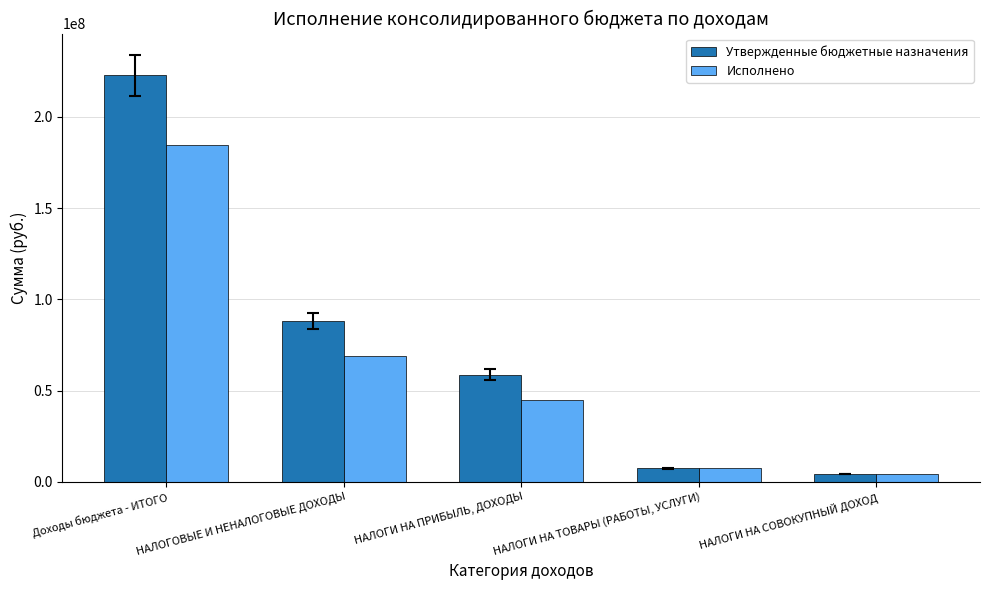

Which label corresponds to the largest value in the chart?

Доходы бюджета - ИТОГО